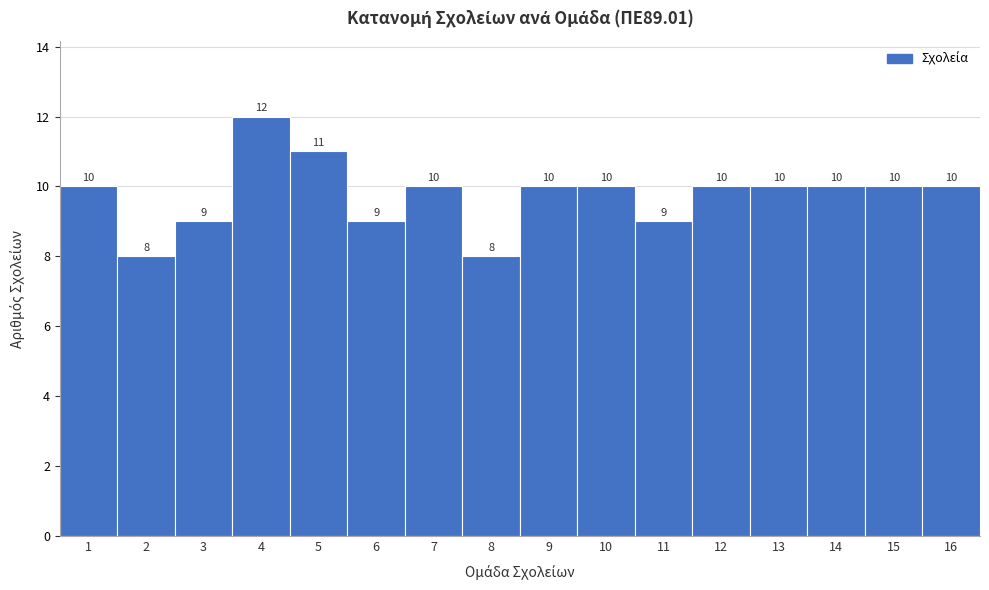

Reading left to right, list every bar in this chart as the range it spans on the x-axis followed by its height.

0.5 to 1.5: 10
1.5 to 2.5: 8
2.5 to 3.5: 9
3.5 to 4.5: 12
4.5 to 5.5: 11
5.5 to 6.5: 9
6.5 to 7.5: 10
7.5 to 8.5: 8
8.5 to 9.5: 10
9.5 to 10.5: 10
10.5 to 11.5: 9
11.5 to 12.5: 10
12.5 to 13.5: 10
13.5 to 14.5: 10
14.5 to 15.5: 10
15.5 to 16.5: 10